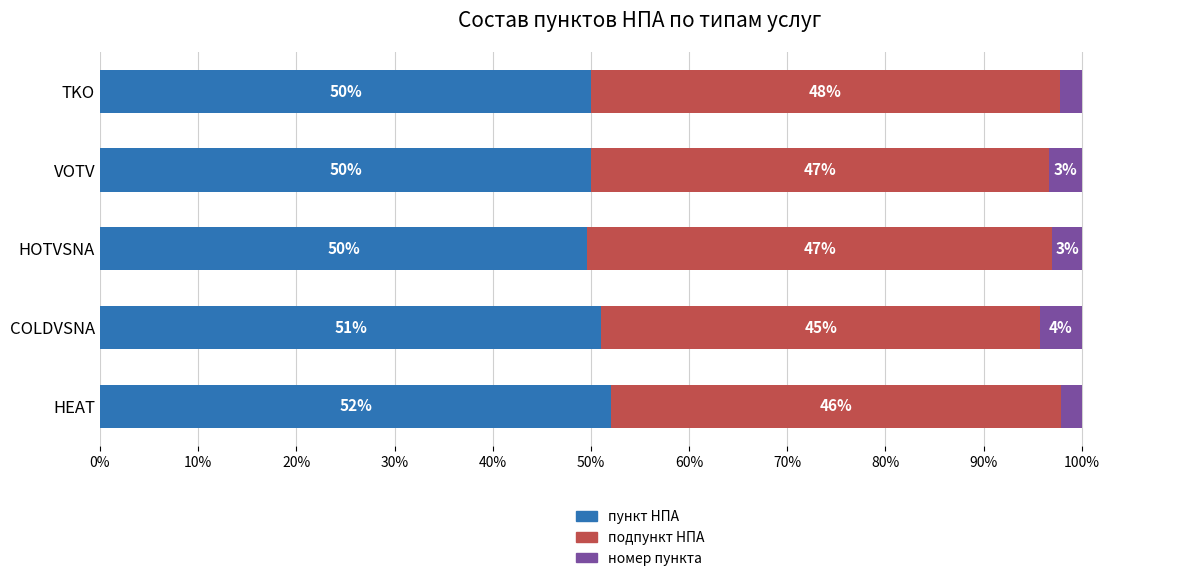

What is the highest value of the пункт НПА series?

52.1